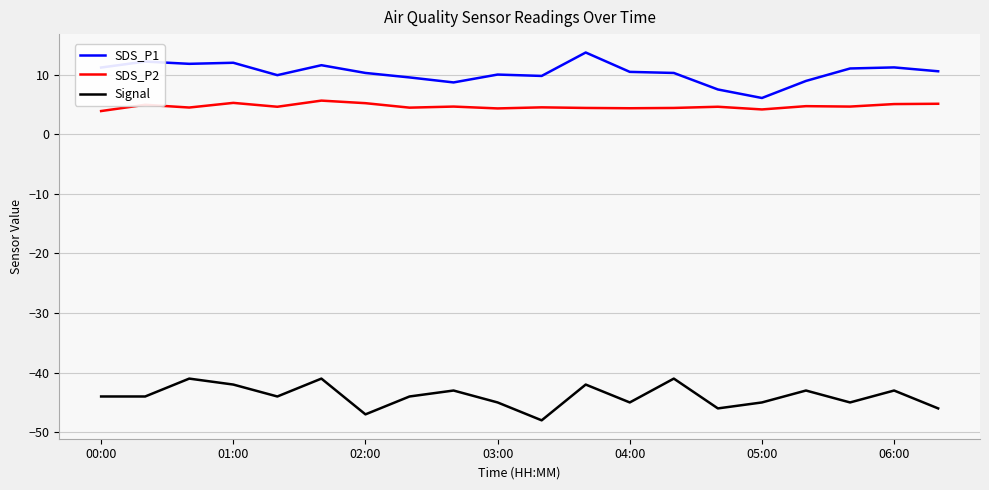

Which series has the largest total across all categories?

SDS_P1